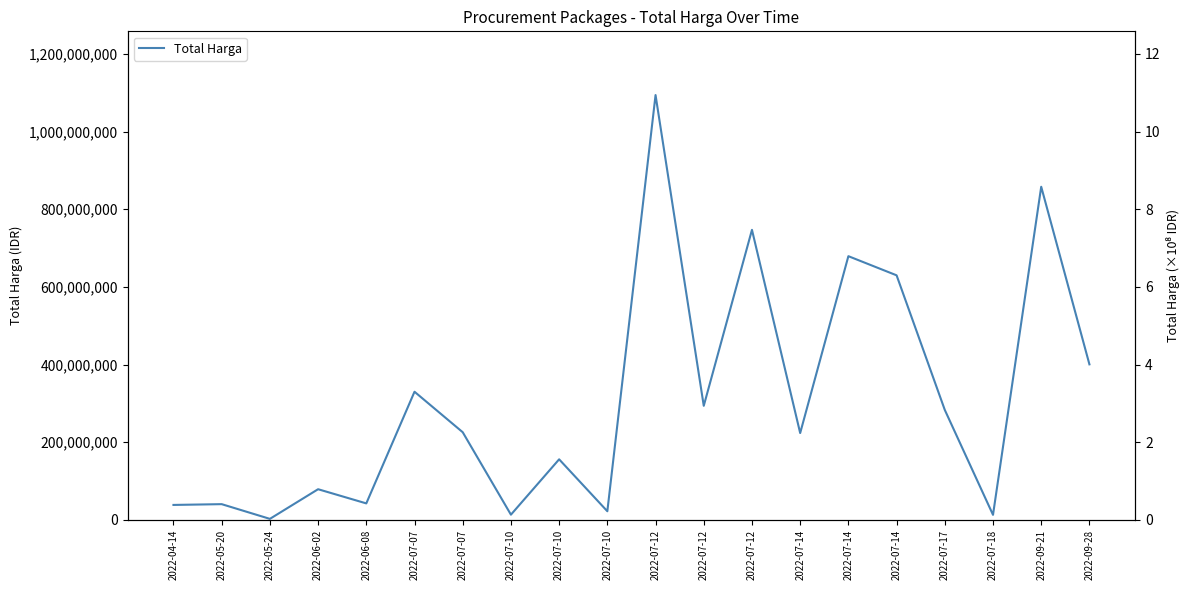

At which label is the value closest to 548262500?

2022-07-14